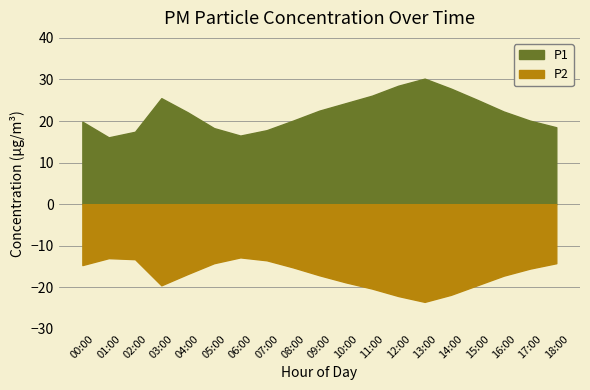

At 08:00, list the series in order from smallest to largest.

P2, P1